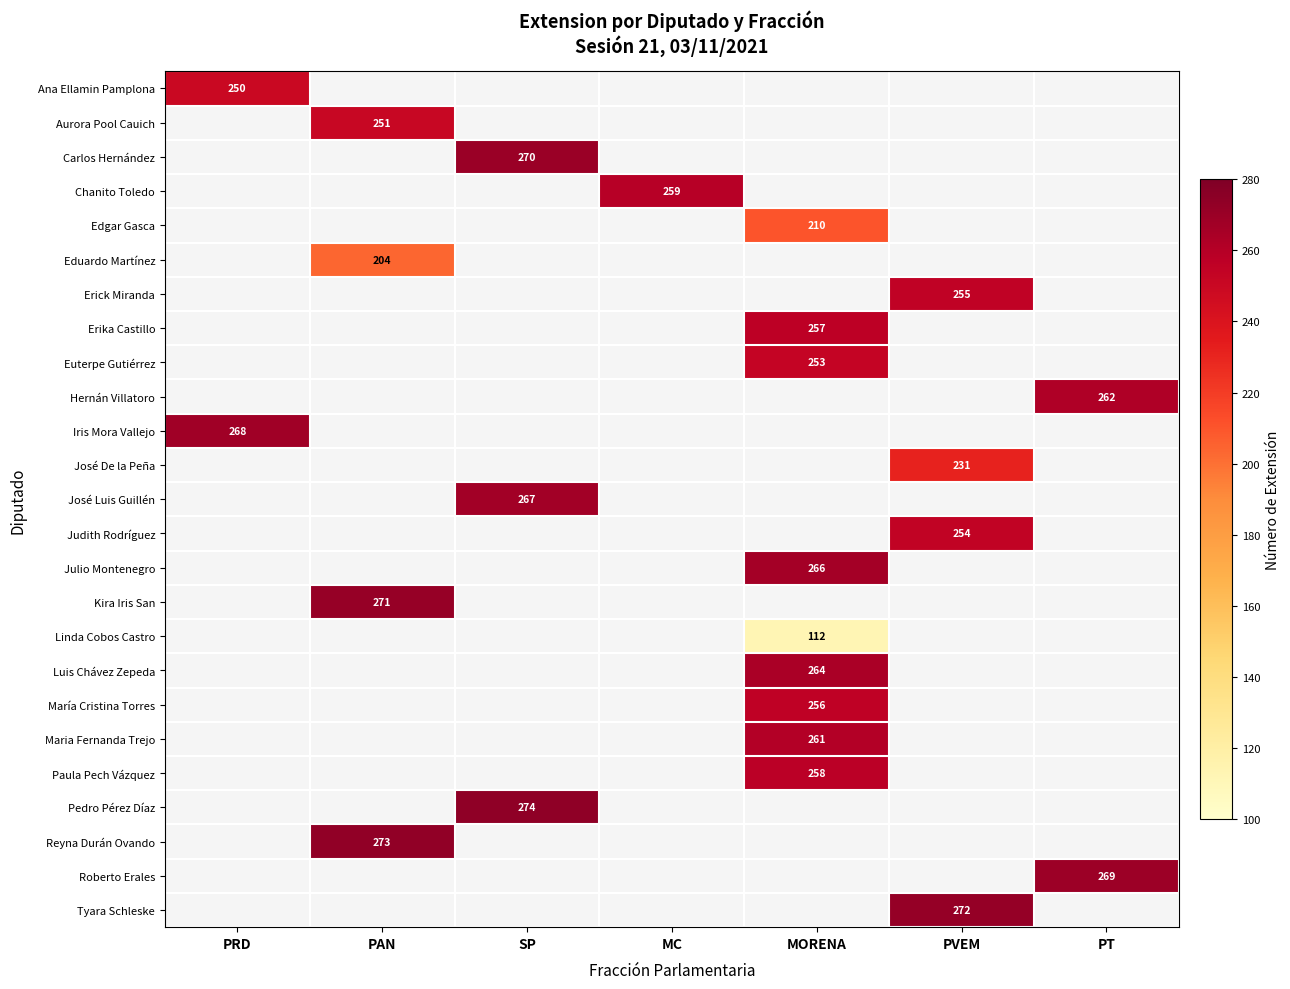

True or false: María Cristina Torres has a value of 97 at MORENA.

False